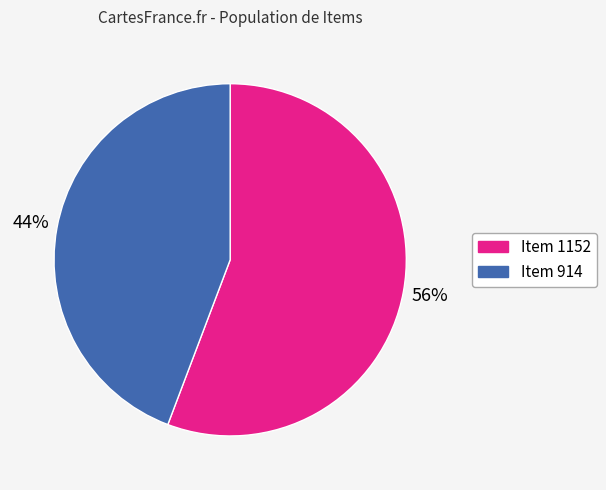

How many segments does this pie chart have?

2